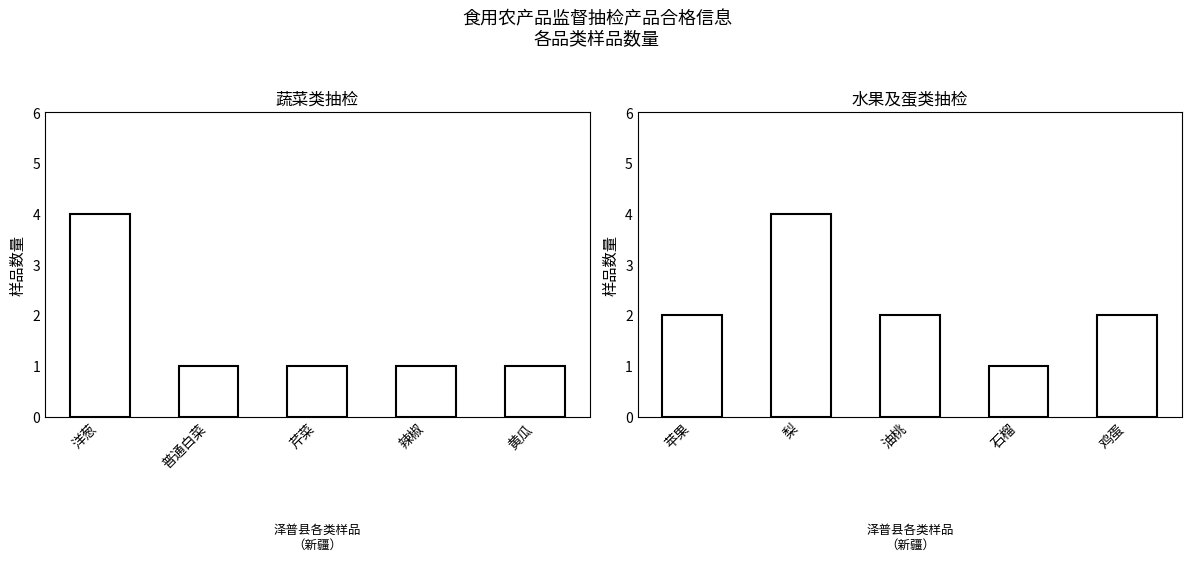

At how many categories does at least one series exceed 2?

2